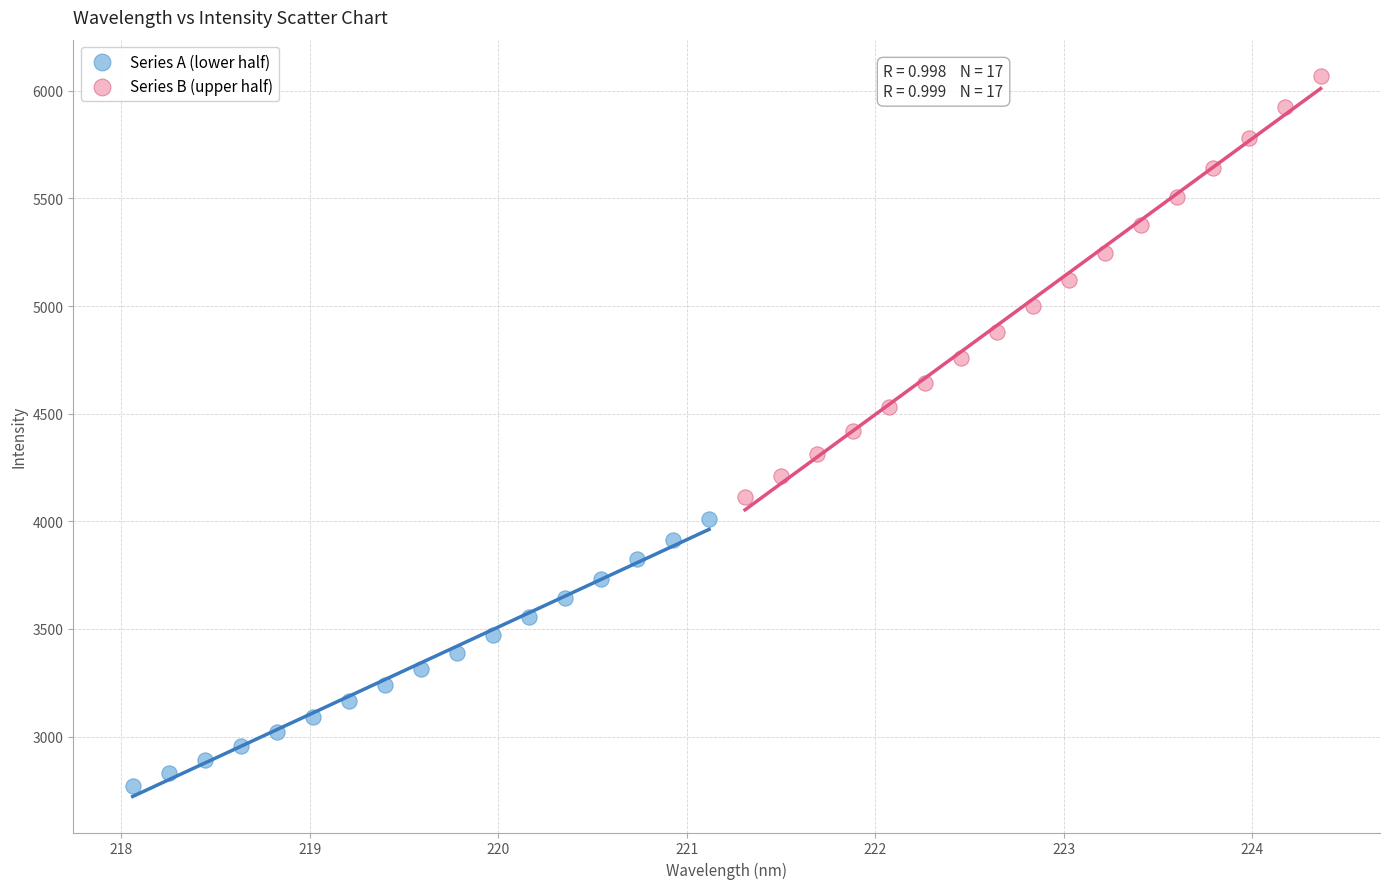

Which series reaches the maximum Y coordinate?

Series B (upper half)